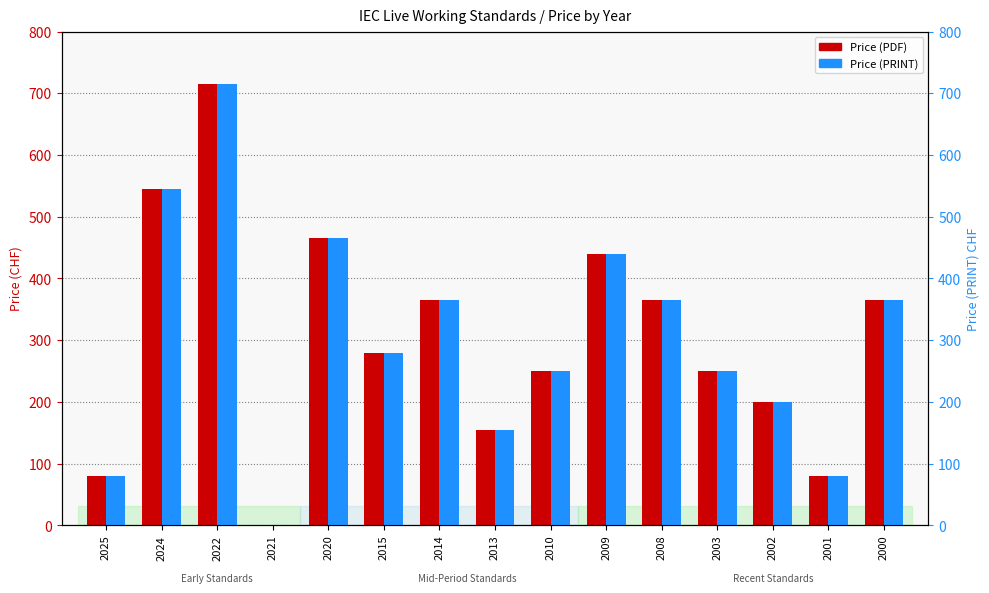

Reading left to right, what are all the values shown in this chart?

Price (PDF): 2025=80	2024=545	2022=715	2021=0	2020=465	2015=280	2014=365	2013=155	2010=250	2009=440	2008=365	2003=250	2002=200	2001=80	2000=365
Price (PRINT): 2025=80	2024=545	2022=715	2021=0	2020=465	2015=280	2014=365	2013=155	2010=250	2009=440	2008=365	2003=250	2002=200	2001=80	2000=365